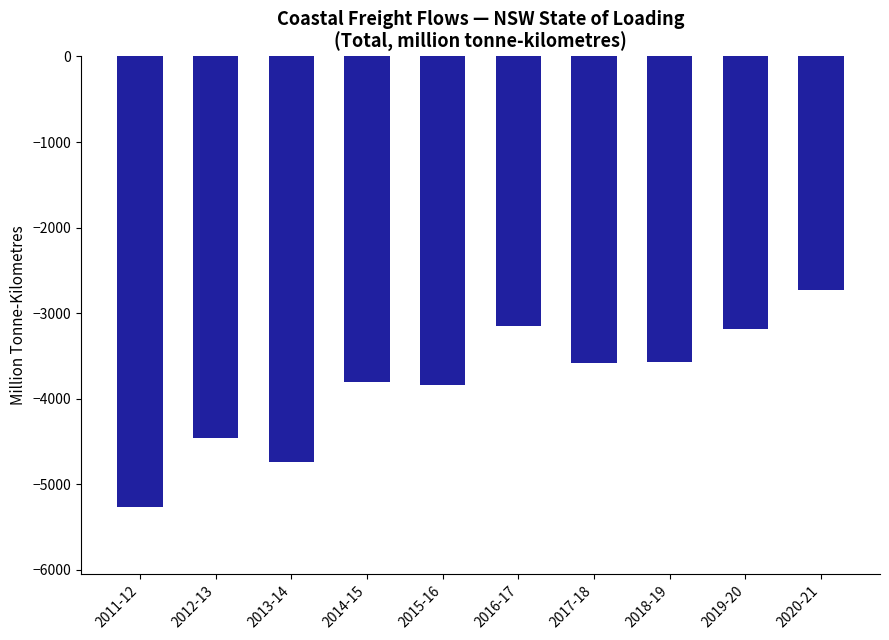

How many distinct data groups are displayed?

1